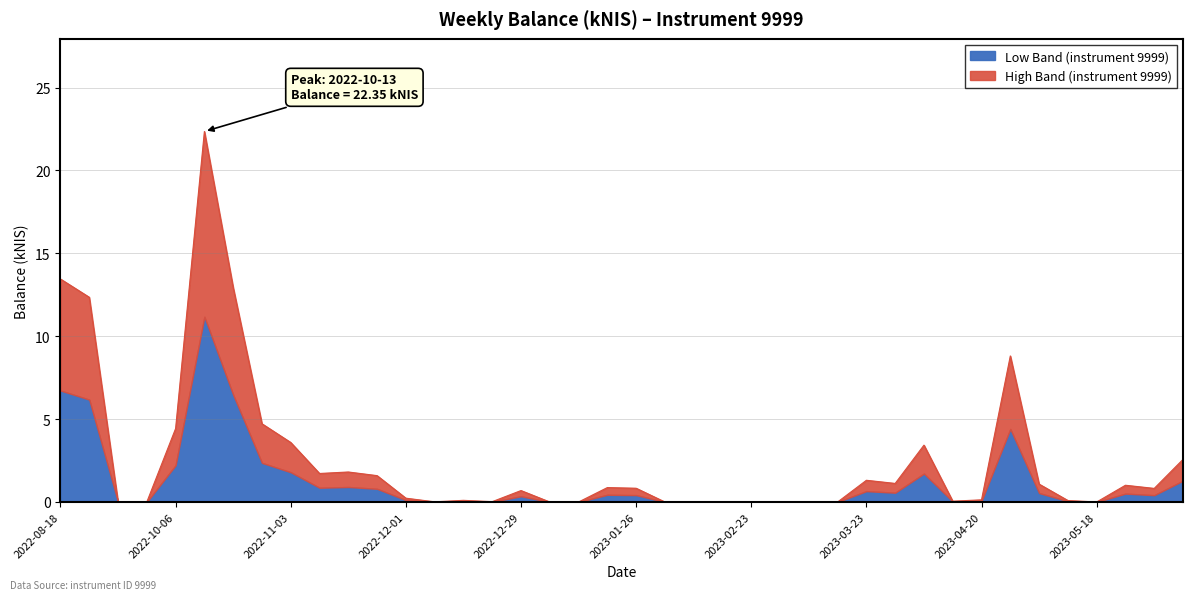

Reading right to left, extract all data points from this chart.

2023-06-15=2.6	2023-06-08=0.8	2023-06-01=1.0	2023-05-18=0.0	2023-05-11=0.1	2023-05-04=1.1	2023-04-27=8.8	2023-04-20=0.1	2023-04-13=0.1	2023-04-04=3.4	2023-03-30=1.1	2023-03-23=1.3	2023-03-16=0.0	2023-03-09=0.0	2023-03-02=0.0	2023-02-23=0.0	2023-02-16=0.0	2023-02-09=0.0	2023-02-02=0.0	2023-01-26=0.8	2023-01-19=0.9	2023-01-12=0.0	2023-01-05=0.0	2022-12-29=0.7	2022-12-22=0.0	2022-12-15=0.1	2022-12-08=0.0	2022-12-01=0.2	2022-11-24=1.6	2022-11-17=1.8	2022-11-10=1.7	2022-11-03=3.6	2022-10-27=4.7	2022-10-20=12.9	2022-10-13=22.4	2022-10-06=4.4	2022-09-08=0.0	2022-09-01=0.0	2022-08-25=12.3	2022-08-18=13.4